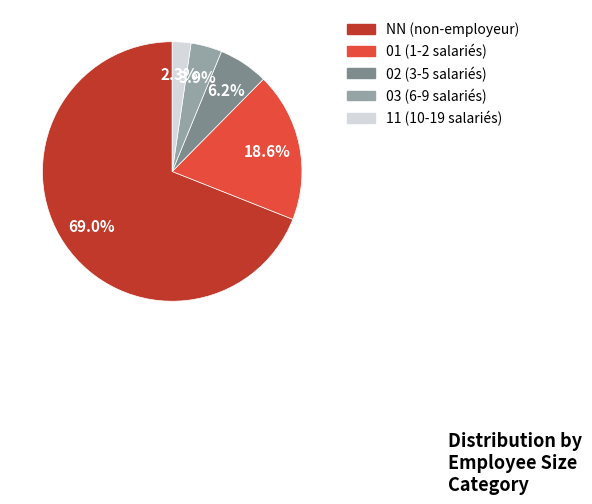

Is there a majority slice in this chart?

Yes